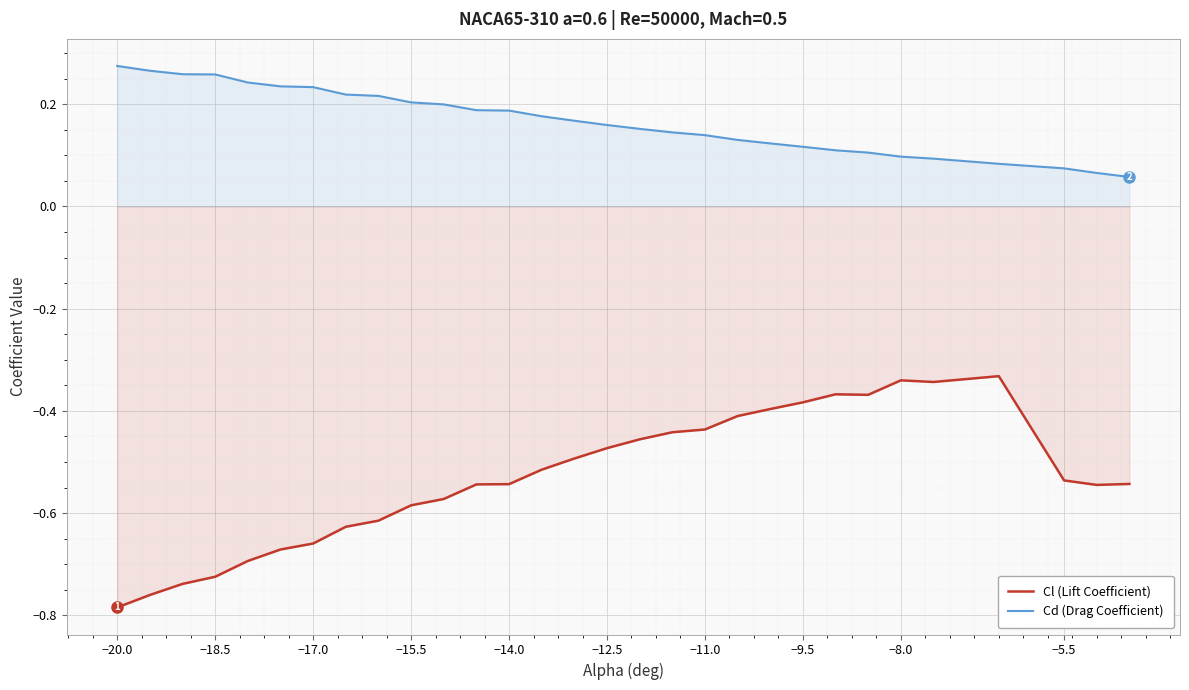

The Cl (Lift Coefficient) series shows -1.1 at −11.0. True or false?

False